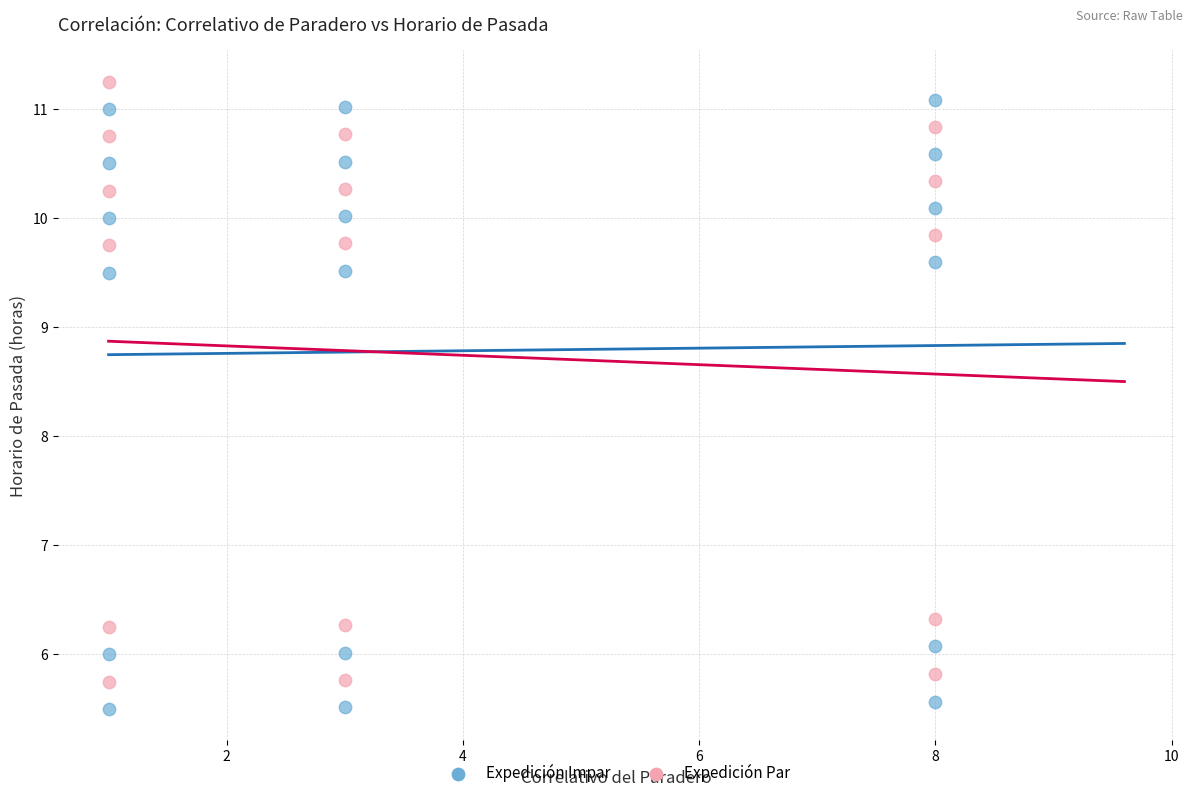

Which series has the largest Y range (max minus min)?

Expedición Impar